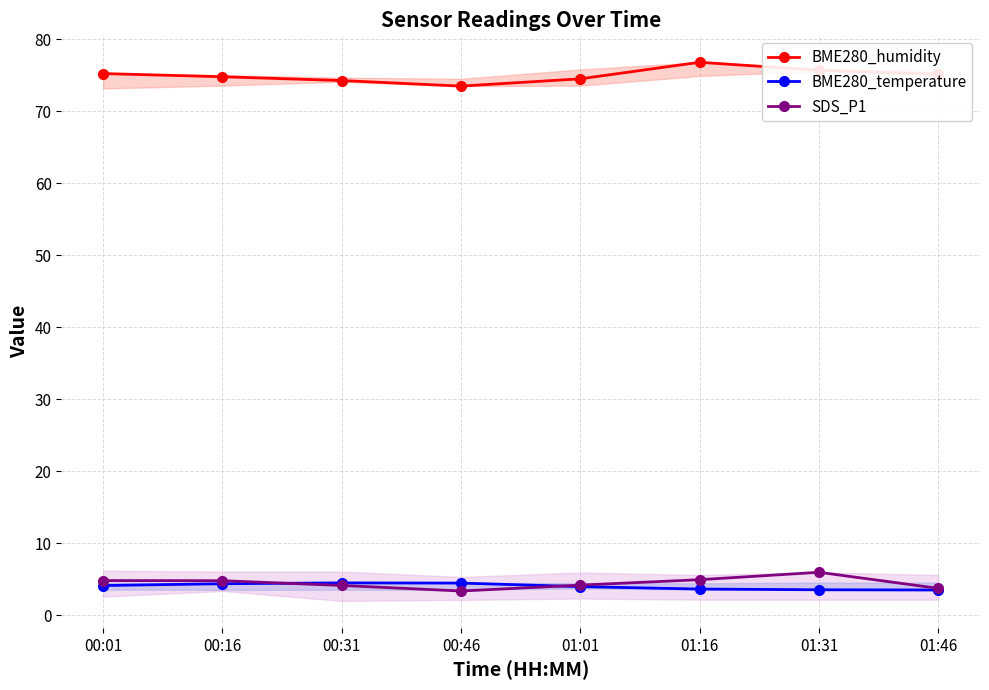

What is the value of the BME280_humidity point at the 6th from the left?

76.8